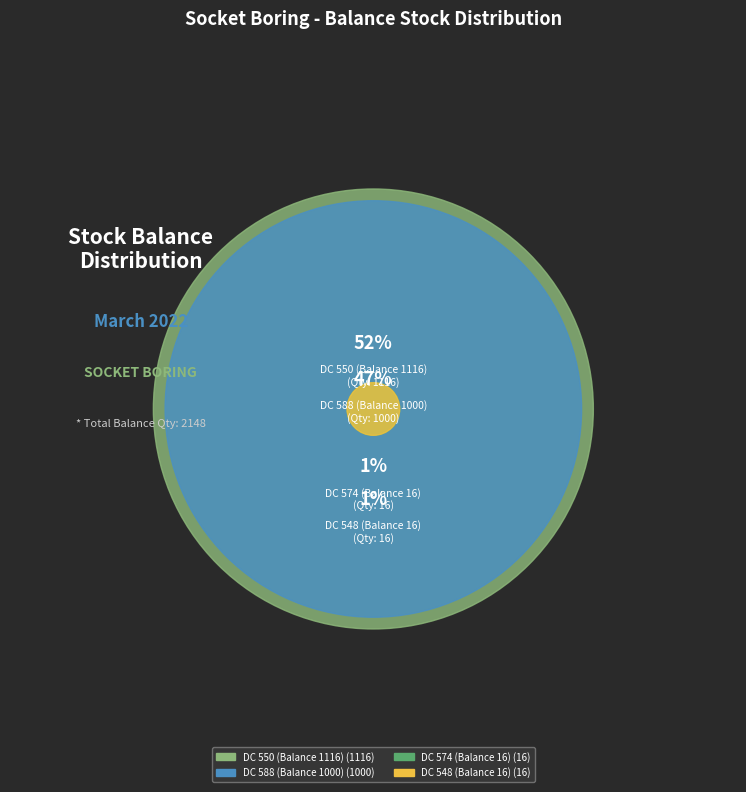

How many segments does this pie chart have?

4